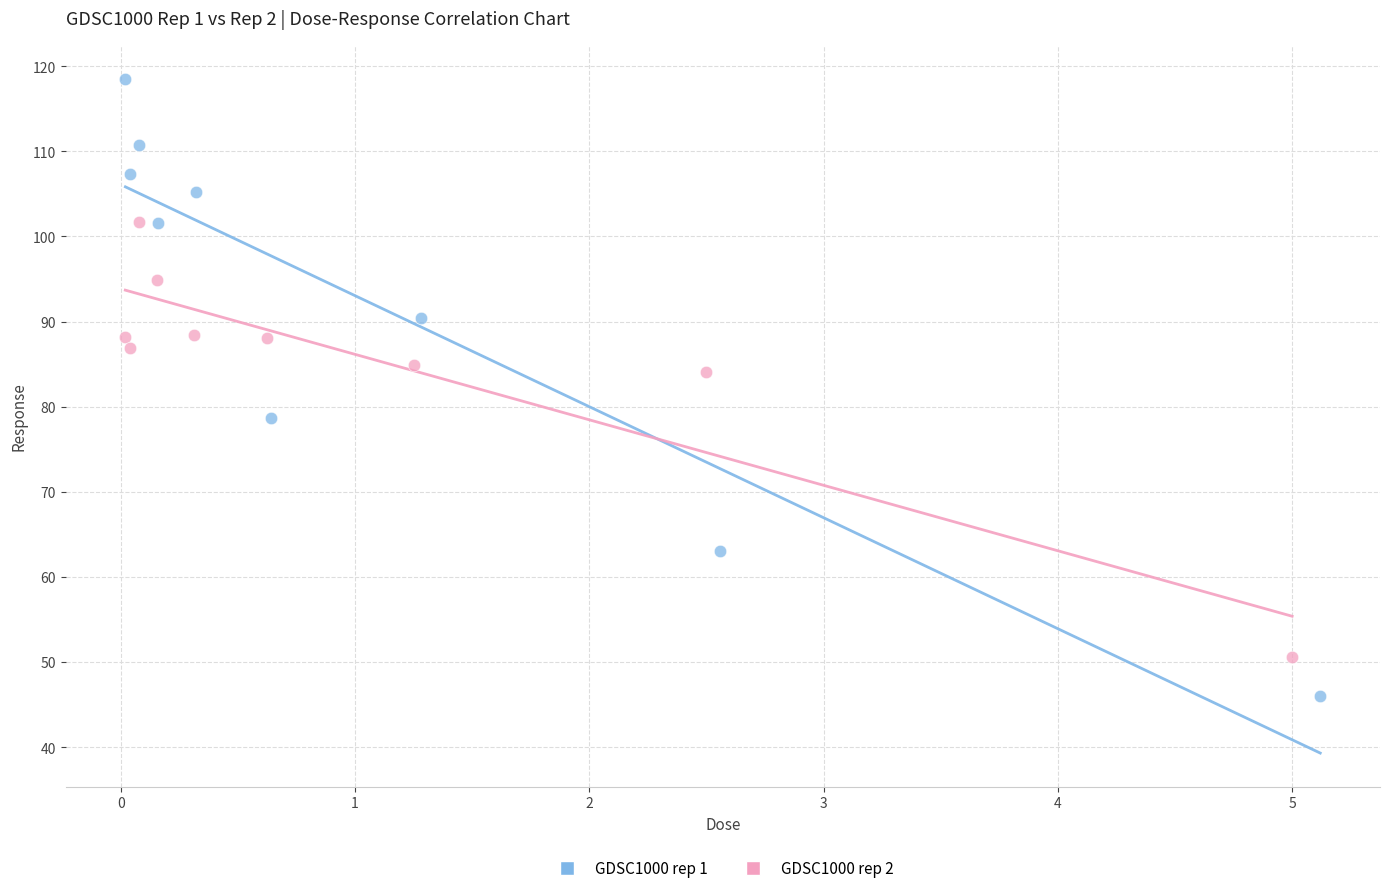

Which series contains the highest Y value?

GDSC1000 rep 1